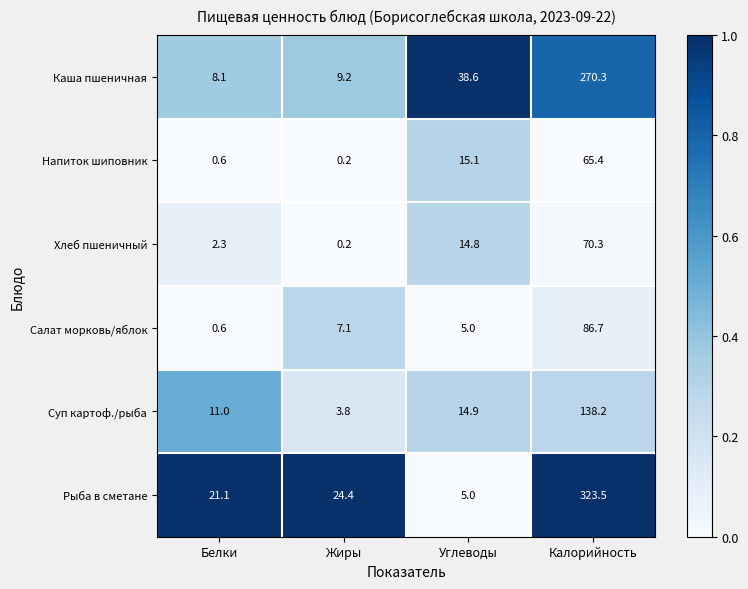

What is the greatest value displayed?

323.5